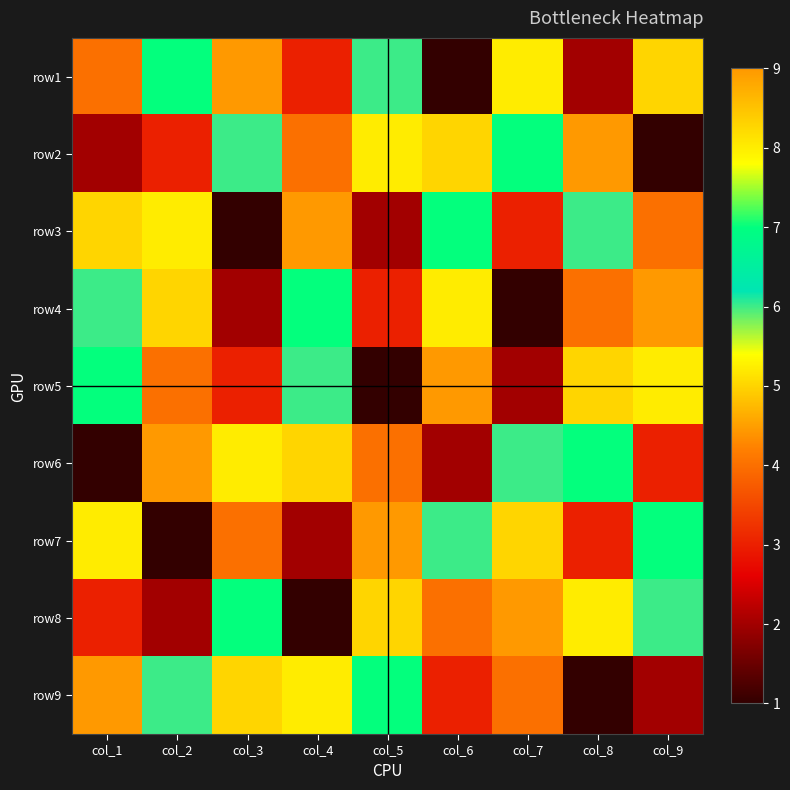

Reading left to right, list all the values displayed in this chart.

row1: col_1=4	col_2=7	col_3=9	col_4=3	col_5=6	col_6=1	col_7=8	col_8=2	col_9=5
row2: col_1=2	col_2=3	col_3=6	col_4=4	col_5=8	col_6=5	col_7=7	col_8=9	col_9=1
row3: col_1=5	col_2=8	col_3=1	col_4=9	col_5=2	col_6=7	col_7=3	col_8=6	col_9=4
row4: col_1=6	col_2=5	col_3=2	col_4=7	col_5=3	col_6=8	col_7=1	col_8=4	col_9=9
row5: col_1=7	col_2=4	col_3=3	col_4=6	col_5=1	col_6=9	col_7=2	col_8=5	col_9=8
row6: col_1=1	col_2=9	col_3=8	col_4=5	col_5=4	col_6=2	col_7=6	col_8=7	col_9=3
row7: col_1=8	col_2=1	col_3=4	col_4=2	col_5=9	col_6=6	col_7=5	col_8=3	col_9=7
row8: col_1=3	col_2=2	col_3=7	col_4=1	col_5=5	col_6=4	col_7=9	col_8=8	col_9=6
row9: col_1=9	col_2=6	col_3=5	col_4=8	col_5=7	col_6=3	col_7=4	col_8=1	col_9=2